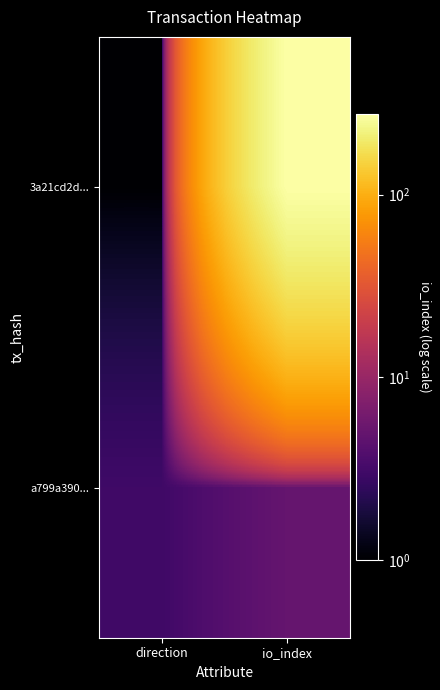

What is the total value across all series at io_index?

280